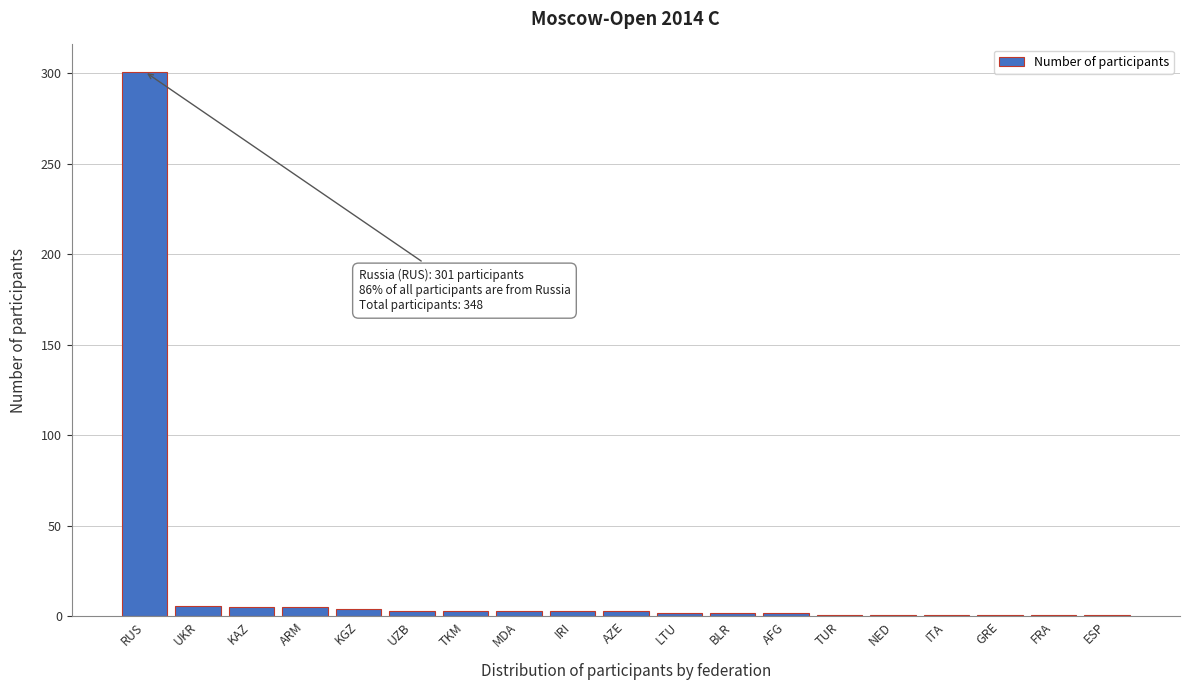

What is the average value?

18